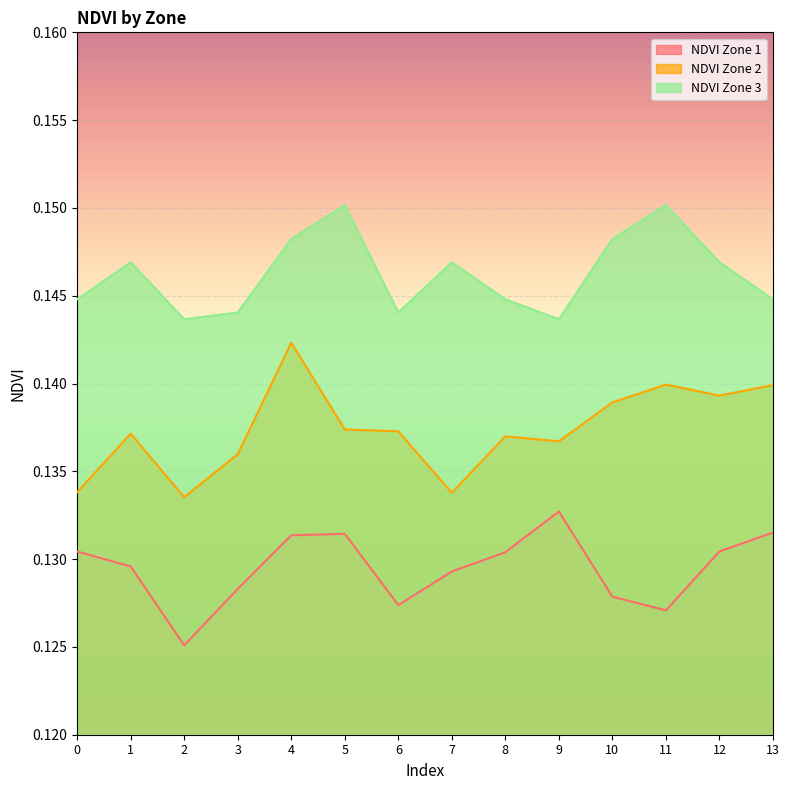

Rank the series by their average value, from highest to lowest.

NDVI Zone 3, NDVI Zone 2, NDVI Zone 1